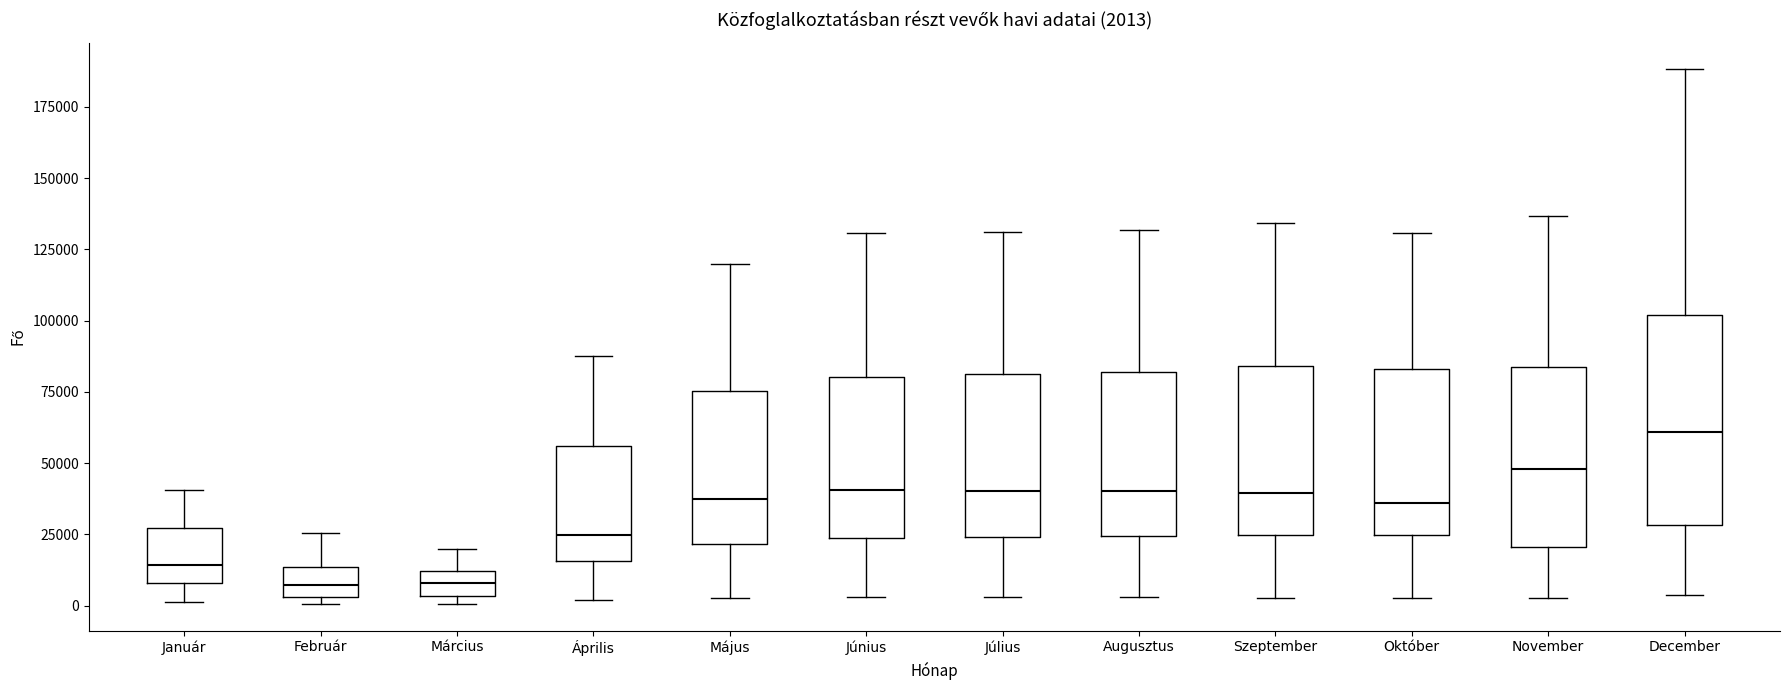

Which box's median line is the highest?

December